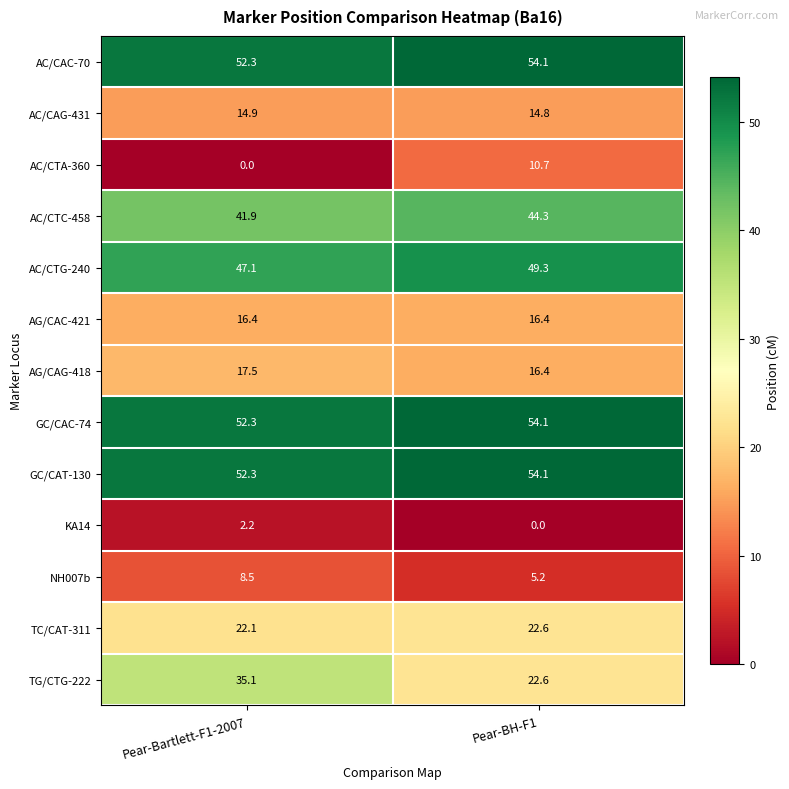

What is the maximum value for AC/CAC-70?

54.1